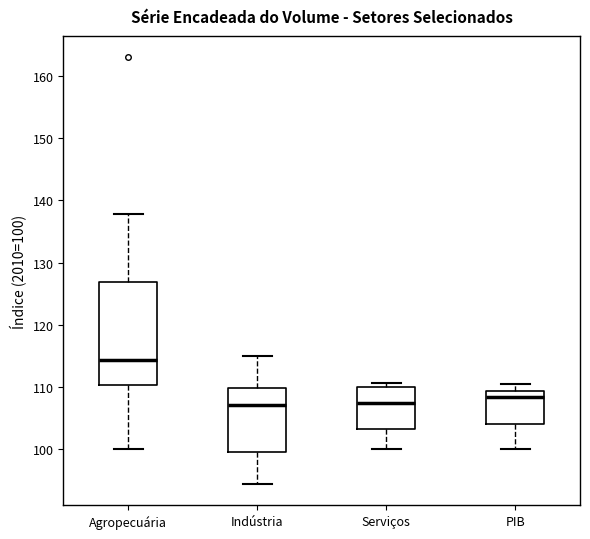

Where does the median line of the box for PIB sit on the y-axis? The values are not printed on the chart, so give them approximately, as read against the axis.

108